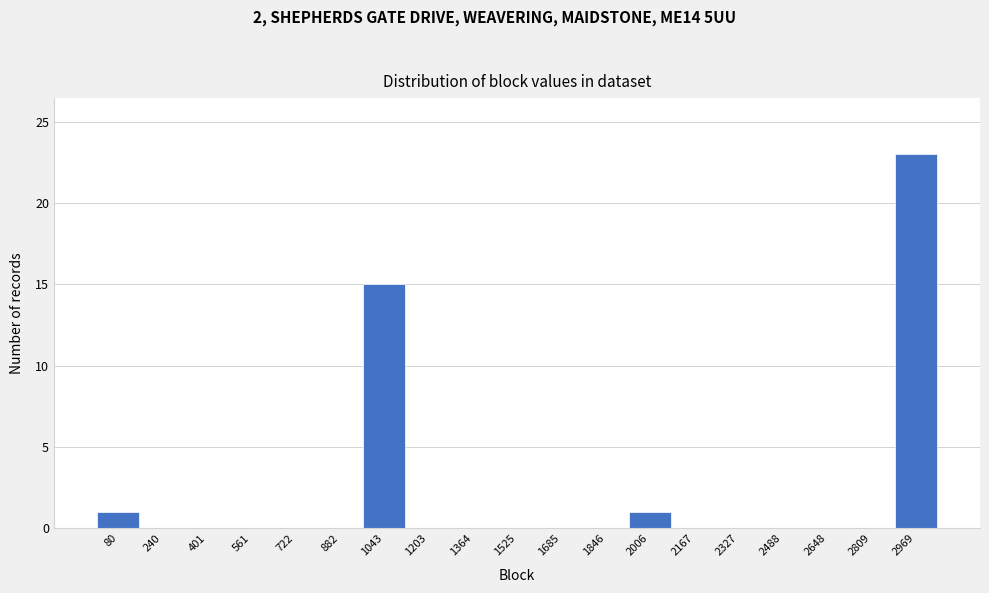

Over which range of the x-axis is the bar tallest?

2880 to 3060